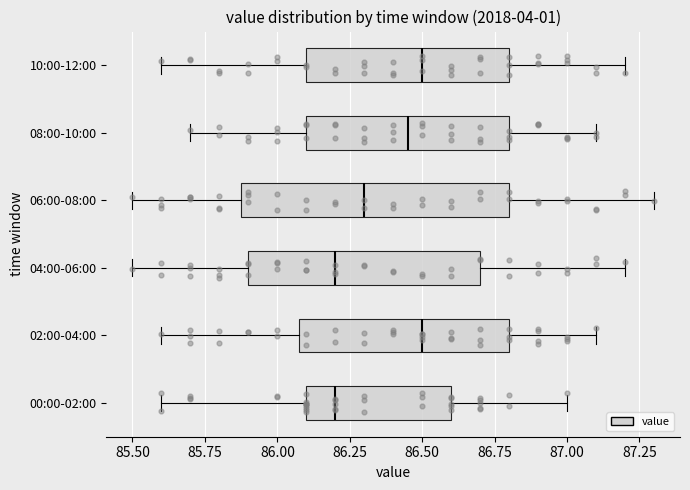

Reading bottom to top, read every box against the x-axis: the position of its median line, the range the box covers, and the ends of its whiskers. The values are not printed on the chart, so give them approximately, as read against the axis.

00:00-02:00: median 86.20, box 86.10 to 86.60, whiskers 85.60 to 87.00
02:00-04:00: median 86.50, box 86.10 to 86.80, whiskers 85.60 to 87.10
04:00-06:00: median 86.20, box 85.90 to 86.70, whiskers 85.50 to 87.20
06:00-08:00: median 86.30, box 85.90 to 86.80, whiskers 85.50 to 87.30
08:00-10:00: median 86.45, box 86.10 to 86.80, whiskers 85.70 to 87.10
10:00-12:00: median 86.50, box 86.10 to 86.80, whiskers 85.60 to 87.20